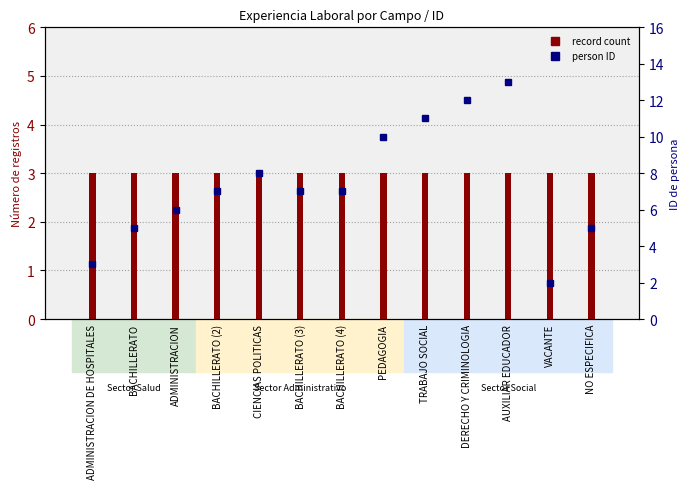

What is the difference between the highest and lowest values at CIENCIAS POLITICAS?

5